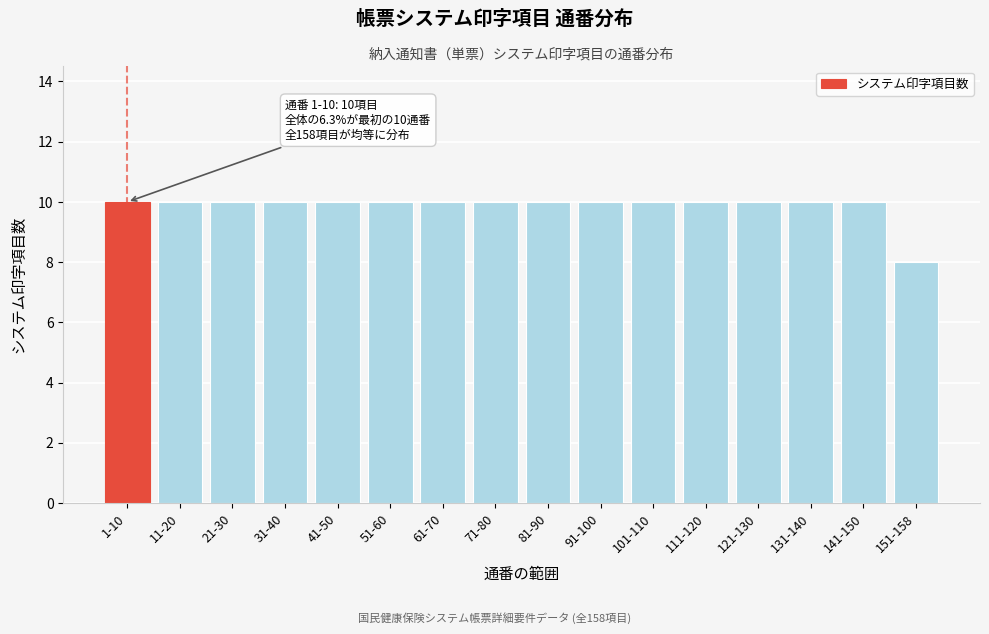

Reading left to right, what are all the values shown in this chart?

10	10	10	10	10	10	10	10	10	10	10	10	10	10	10	8